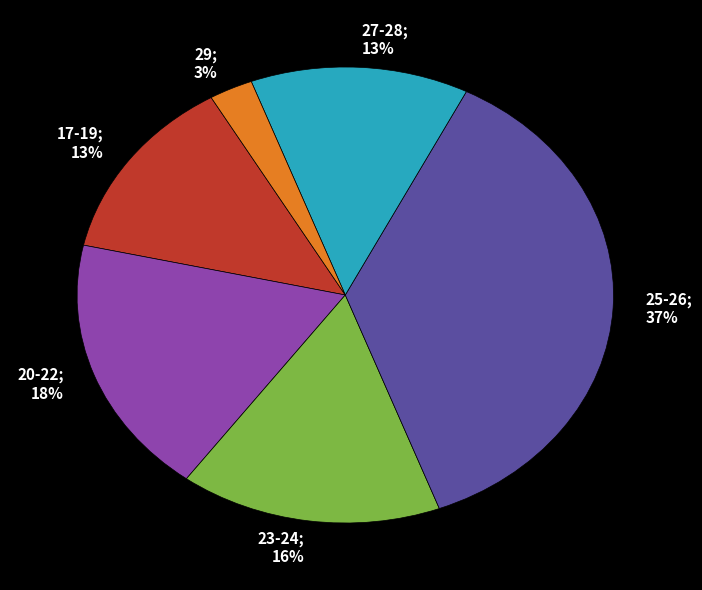

Is there a majority slice in this chart?

No